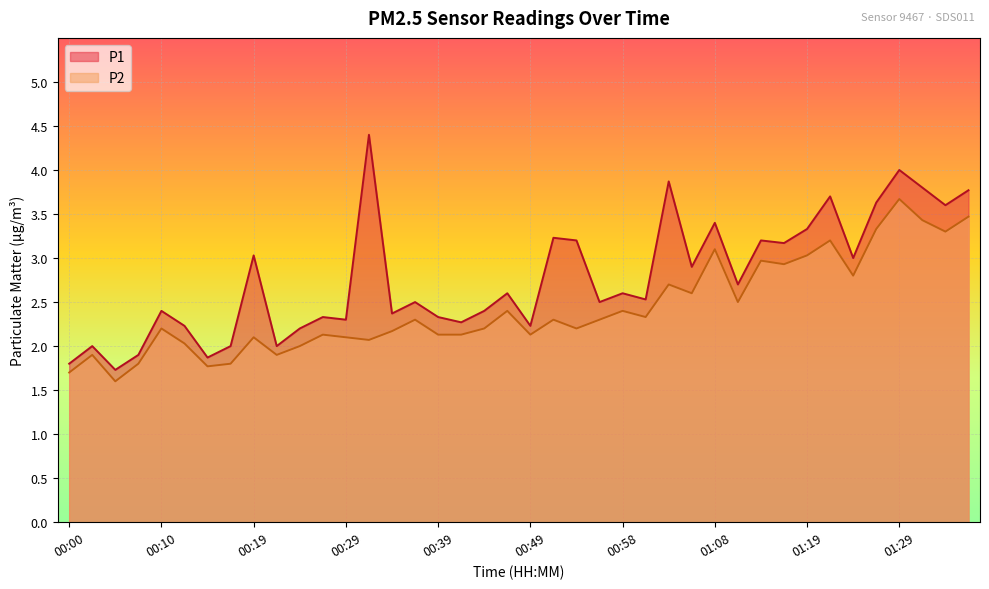

What is the sum of the P2 values at 00:39 and 01:26?

5.5